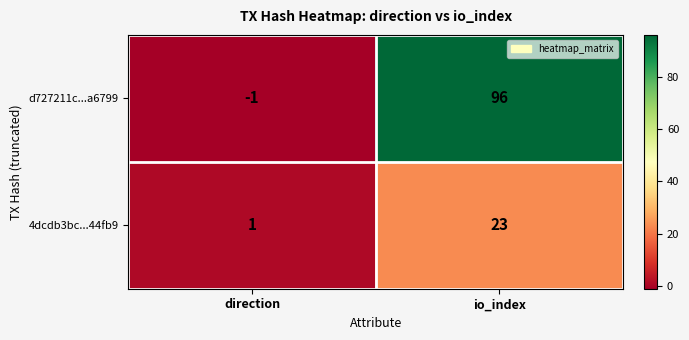

What is the difference between the highest and lowest values at direction?

2